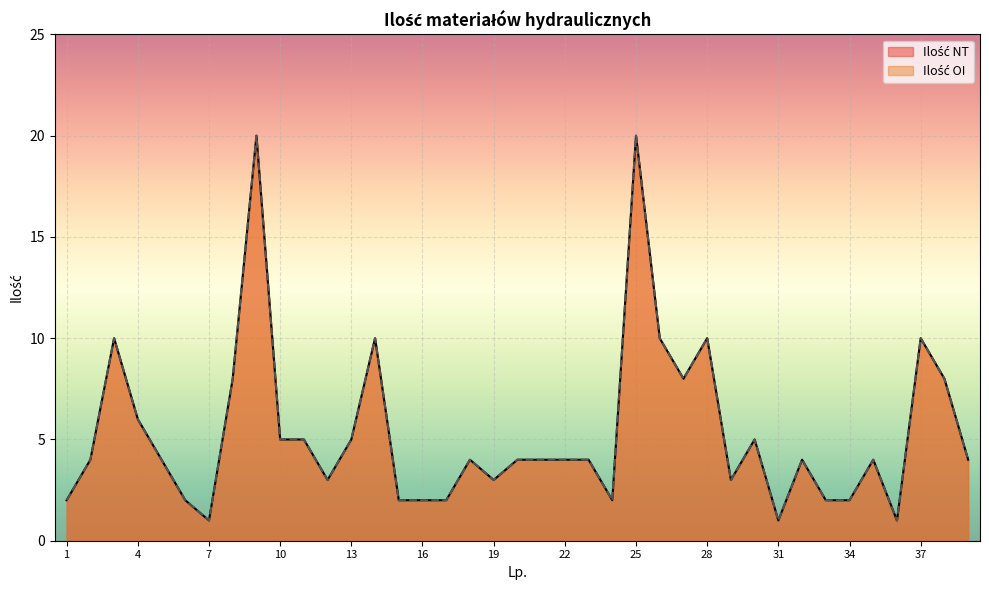

Is it true that Ilość NT equals 1 at 36?

True